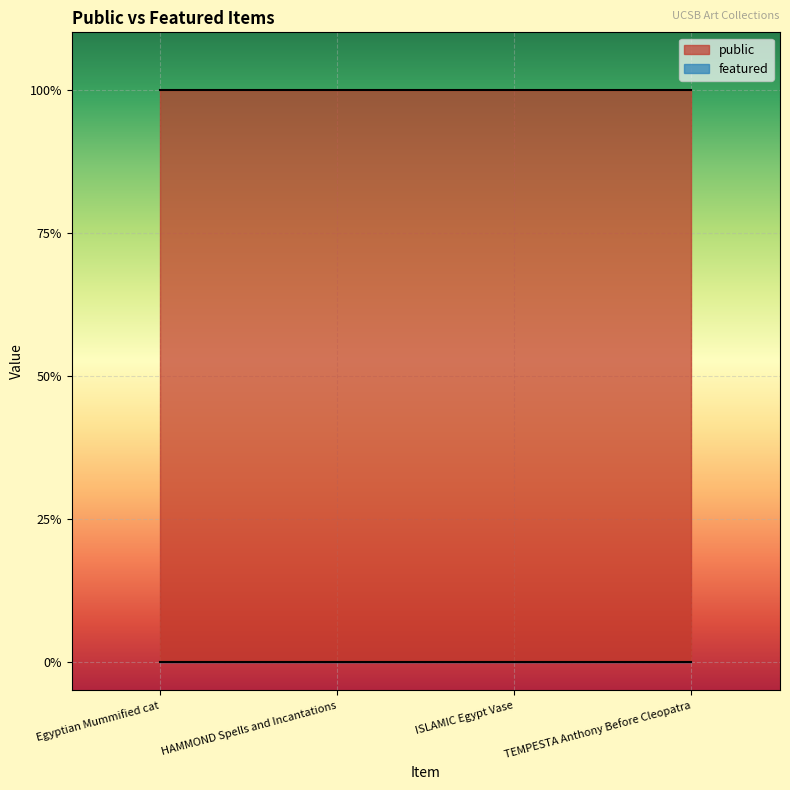

Read the public value at TEMPESTA Anthony Before Cleopatra.

1